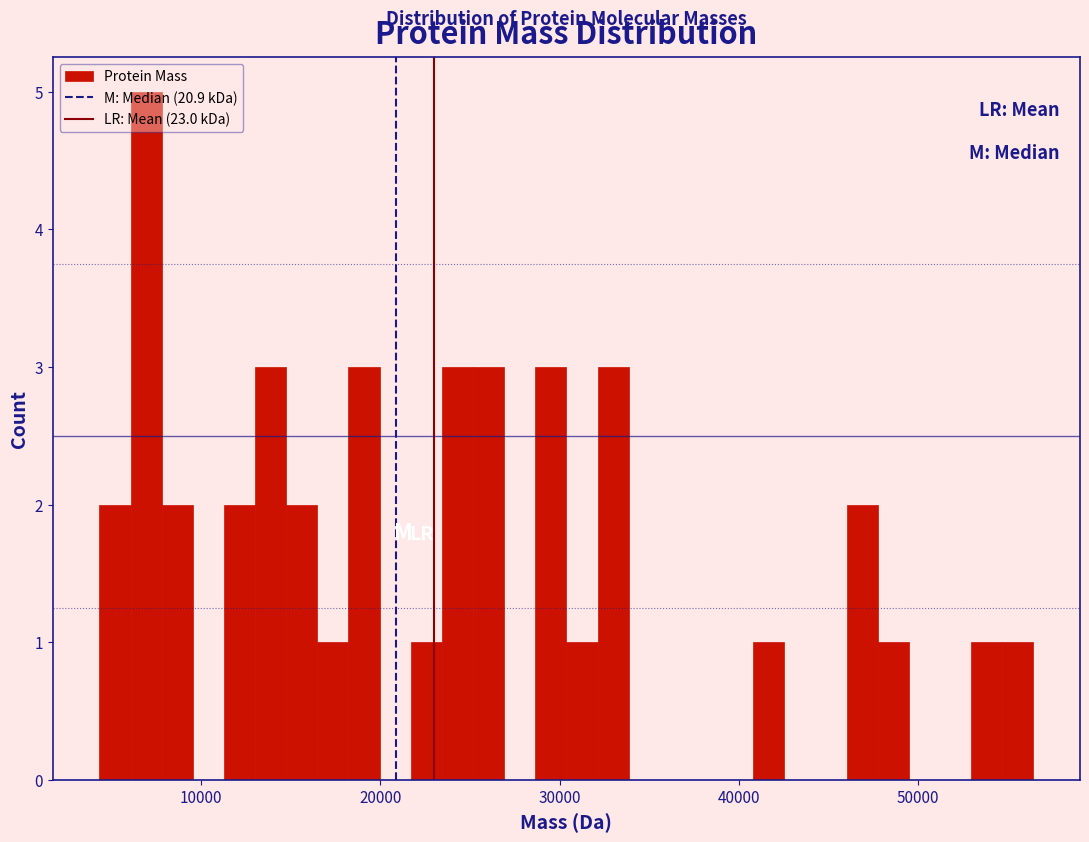

Read against the x-axis, roughly where is the centre of the tallest bar?

7000